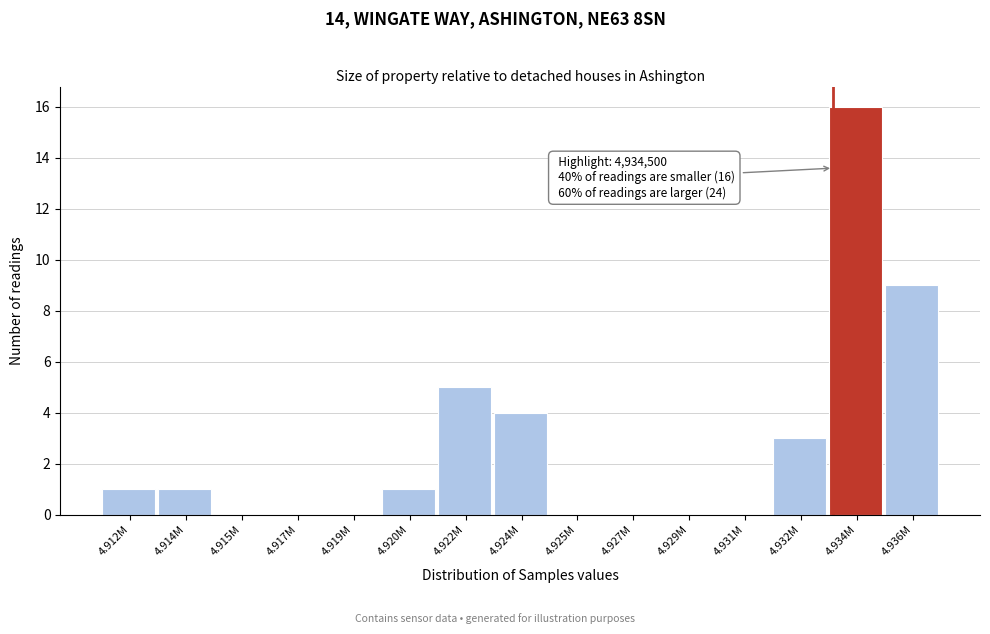

Reading left to right, what are all the values shown in this chart?

4.912M=1	4.914M=1	4.915M=0	4.917M=0	4.919M=0	4.920M=1	4.922M=5	4.924M=4	4.925M=0	4.927M=0	4.929M=0	4.931M=0	4.932M=3	4.934M=16	4.936M=9